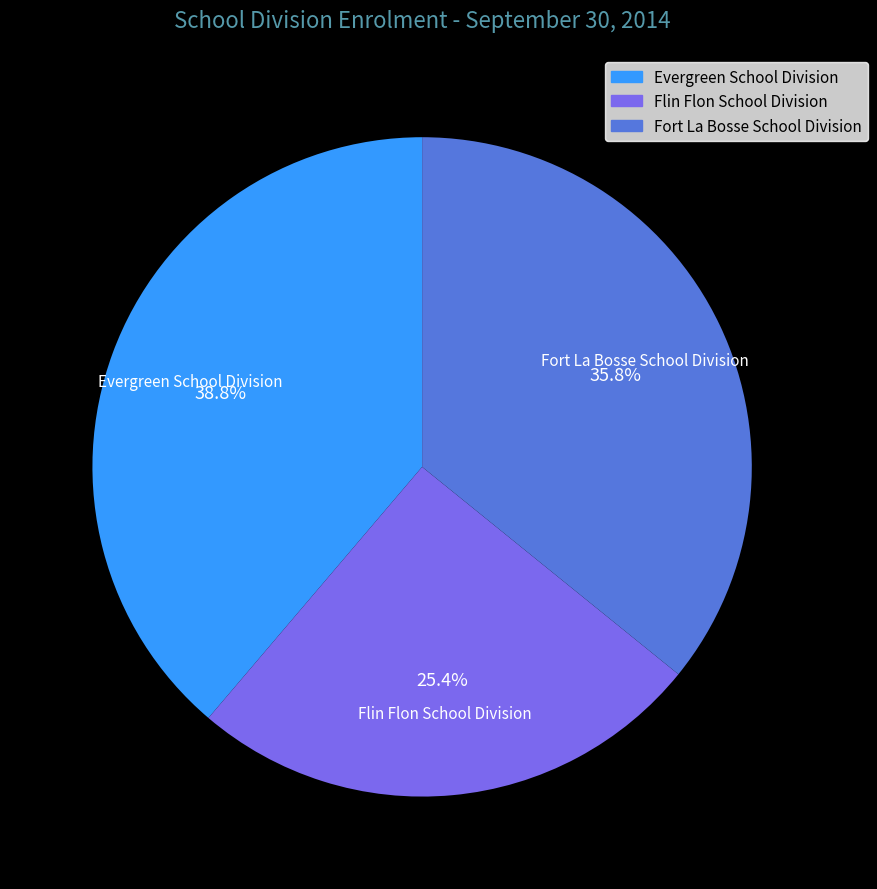

To the nearest percent, what percentage of the pie is Flin Flon School Division?

25%